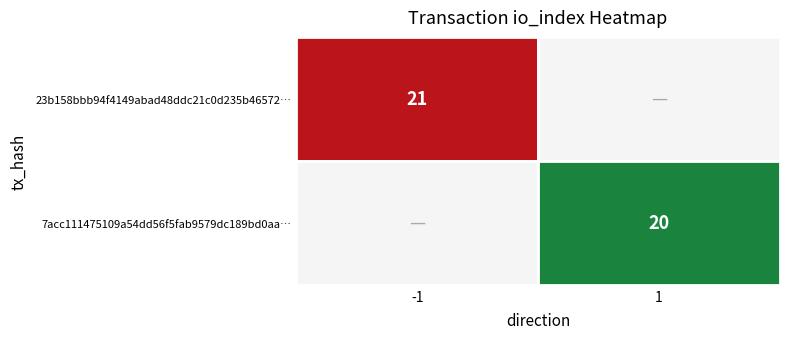

Reading left to right, transcribe all the data shown in this chart.

23b158bbb94f4149abad48ddc21c0d235b46572: -1	21
7acc111475109a54dd56f5fab9579dc189bd0aa: 1	20